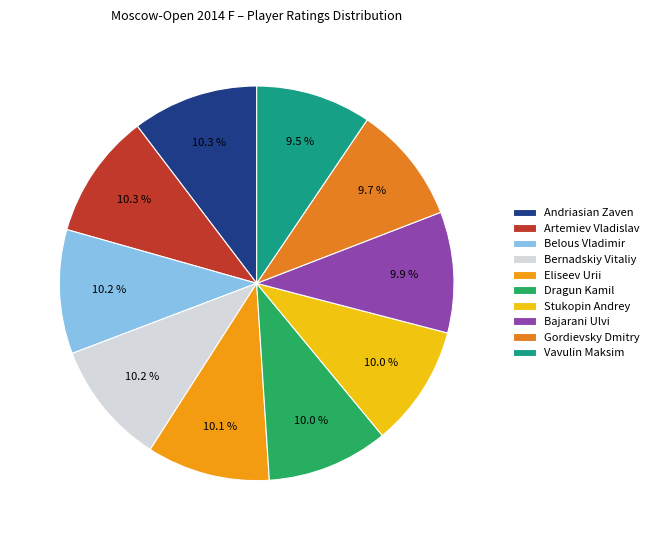

Which slice is the smallest?

Vavulin Maksim